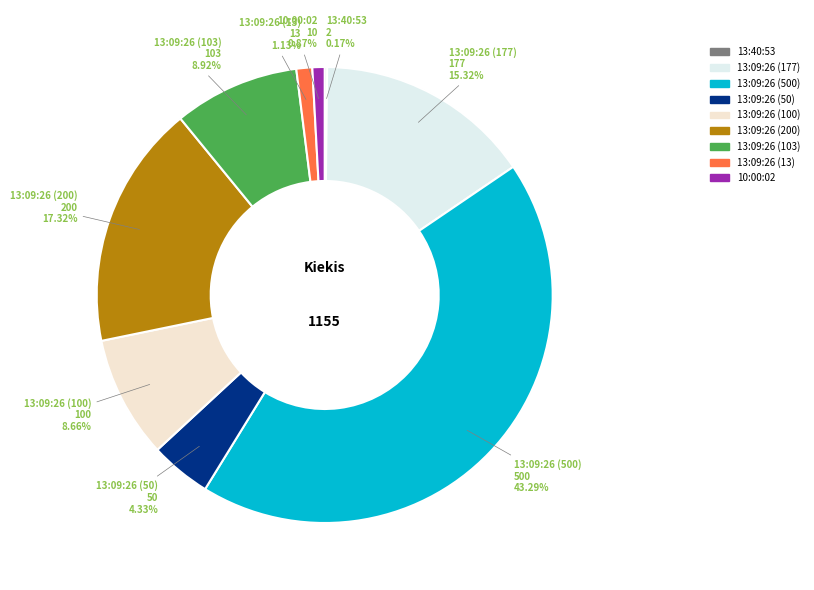

The 13:09:26 (100) slice represents 9% of the pie. True or false?

True